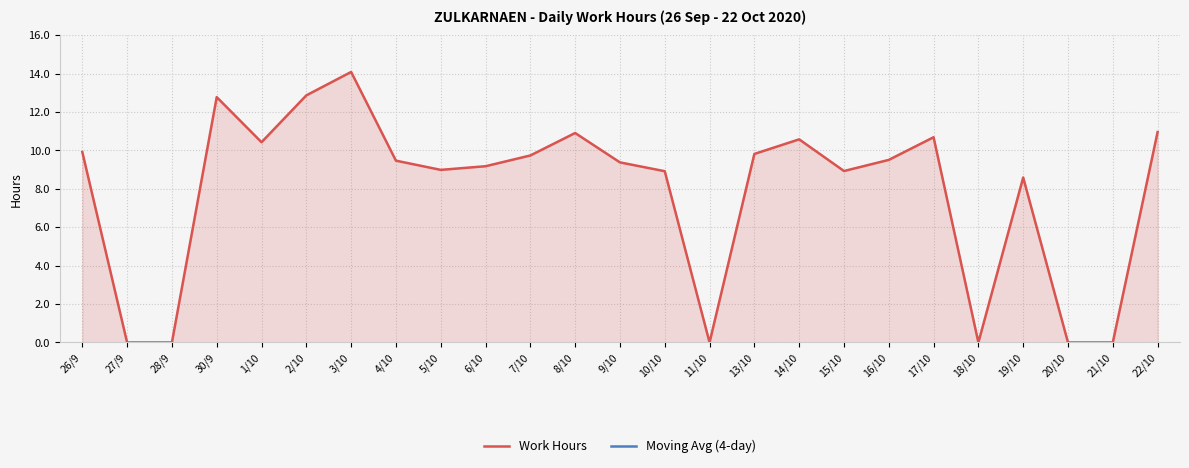

At which label does Moving Avg (4-day) reach its minimum?

26/9